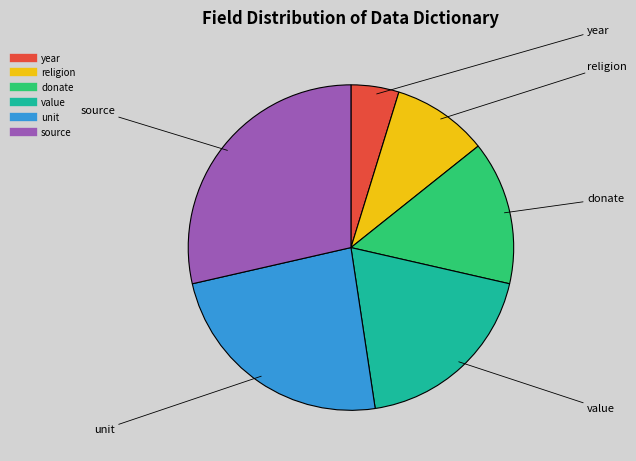

Which category has the biggest portion of the pie?

source